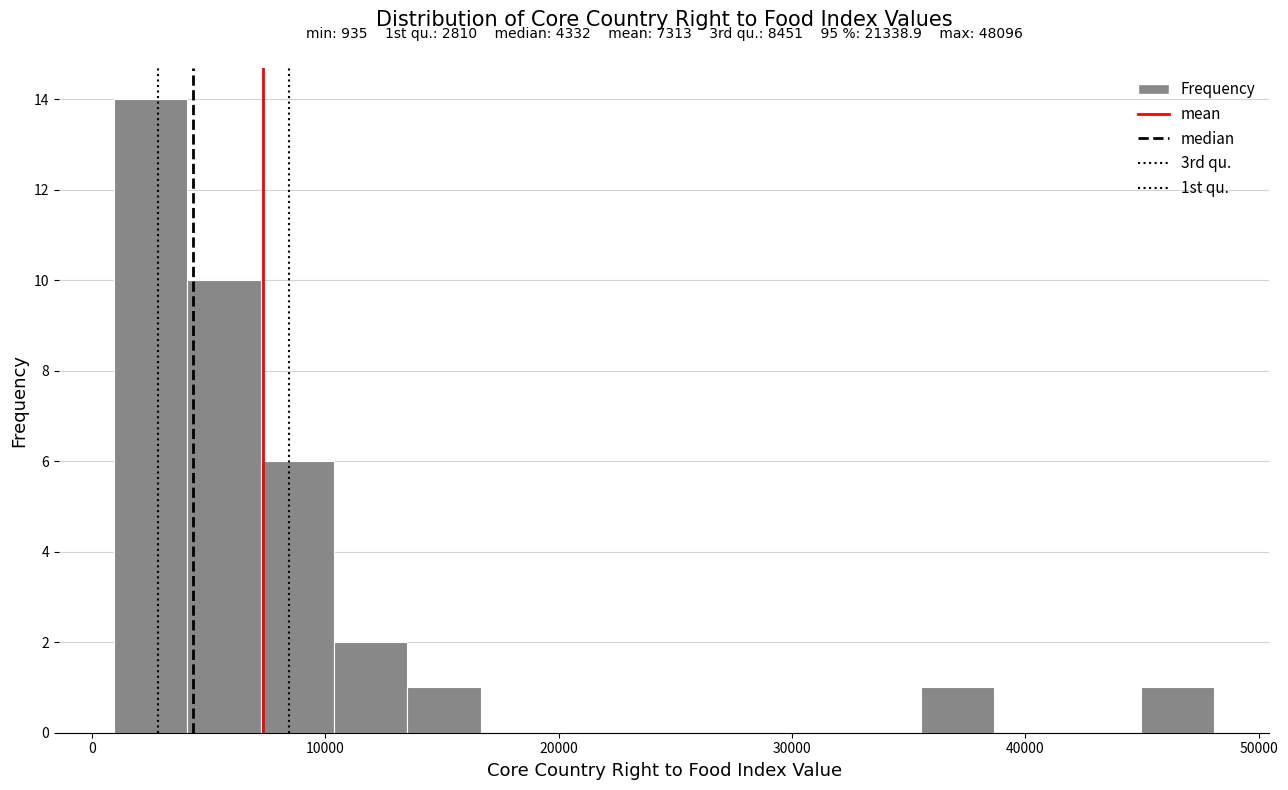

Read against the x-axis, roughly where is the centre of the tallest bar?

3000